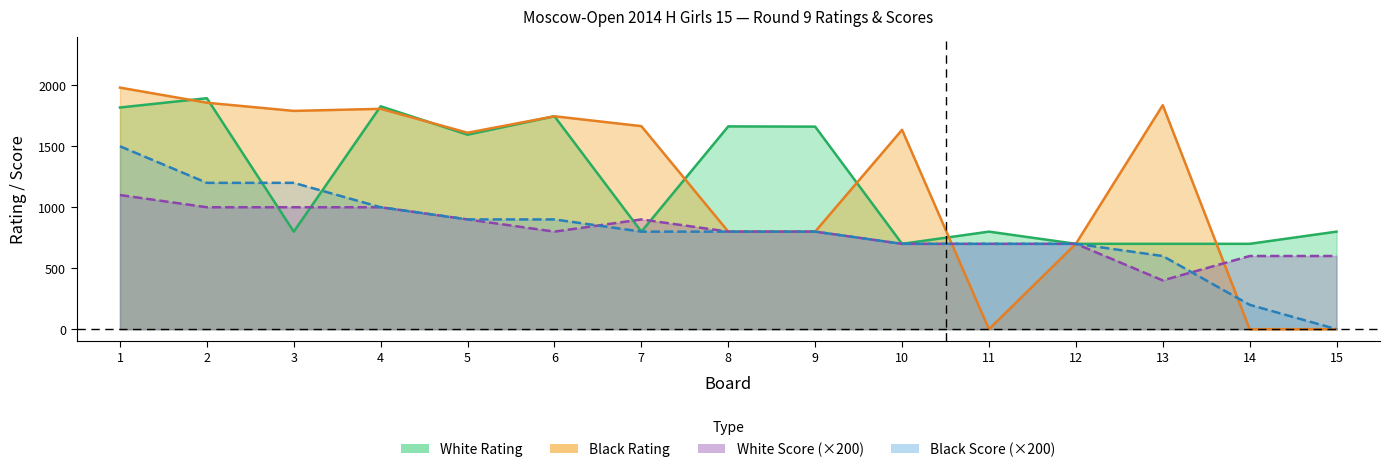

At 2, list the series in order from largest to smallest.

White Rating, Black Rating, Black Score, White Score